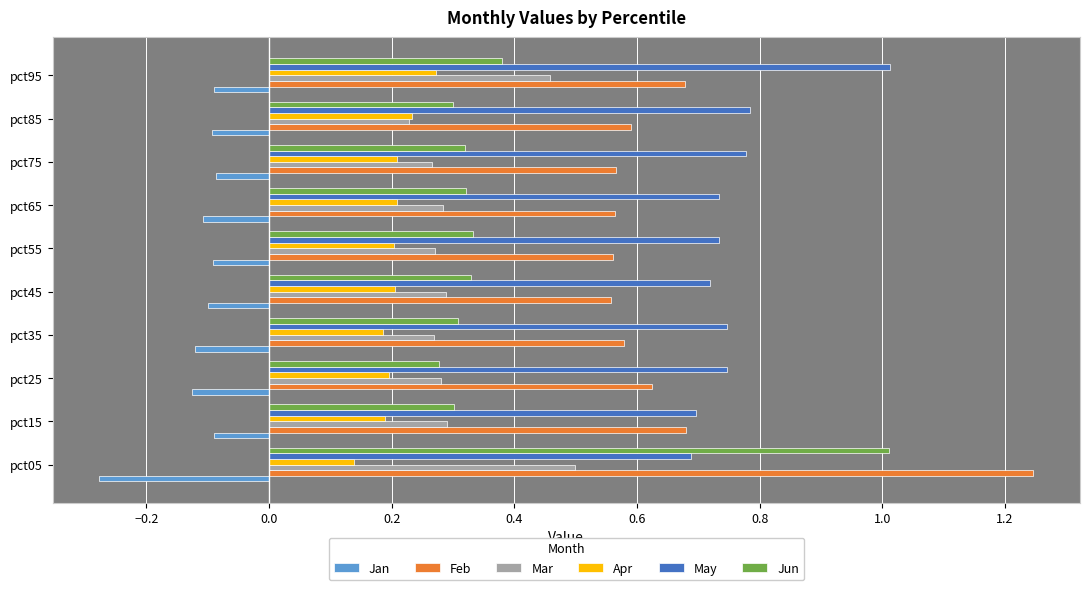

True or false: May has a value of 0.7 at pct45.

True